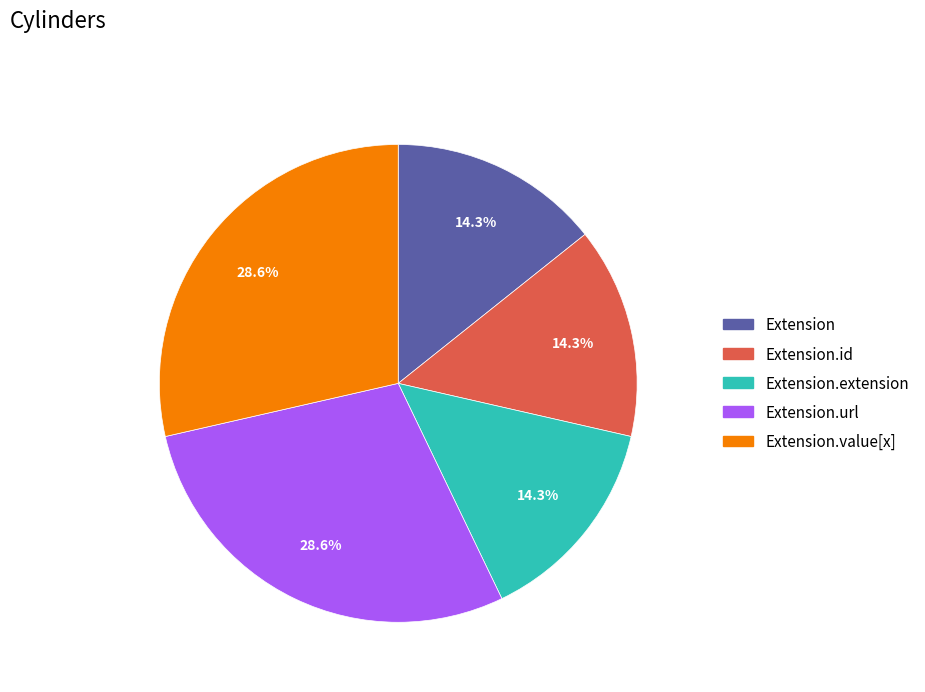

Is there a majority slice in this chart?

No